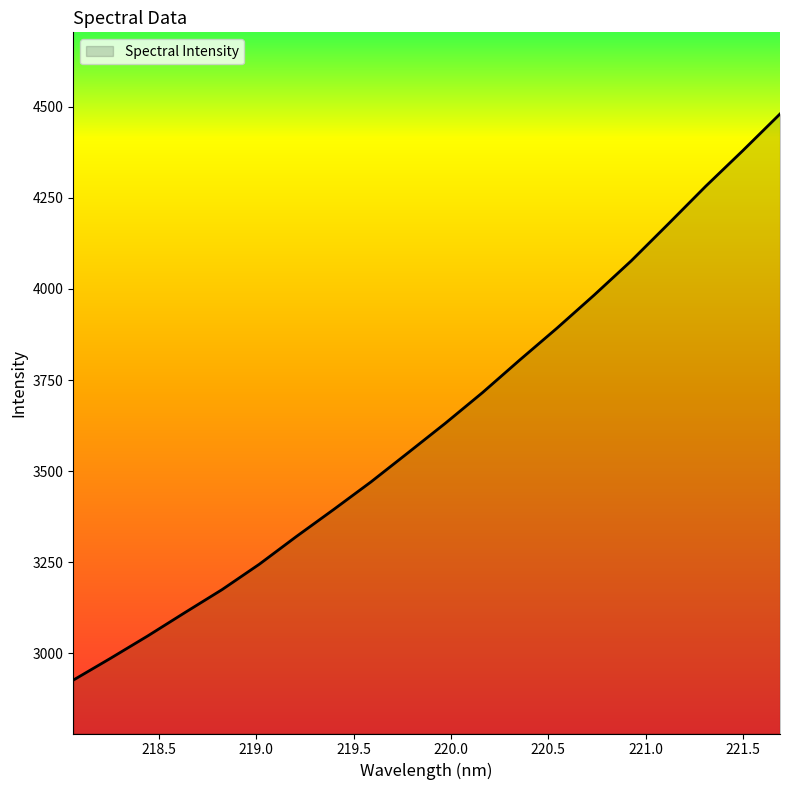

What is the greatest value displayed?

4480.3